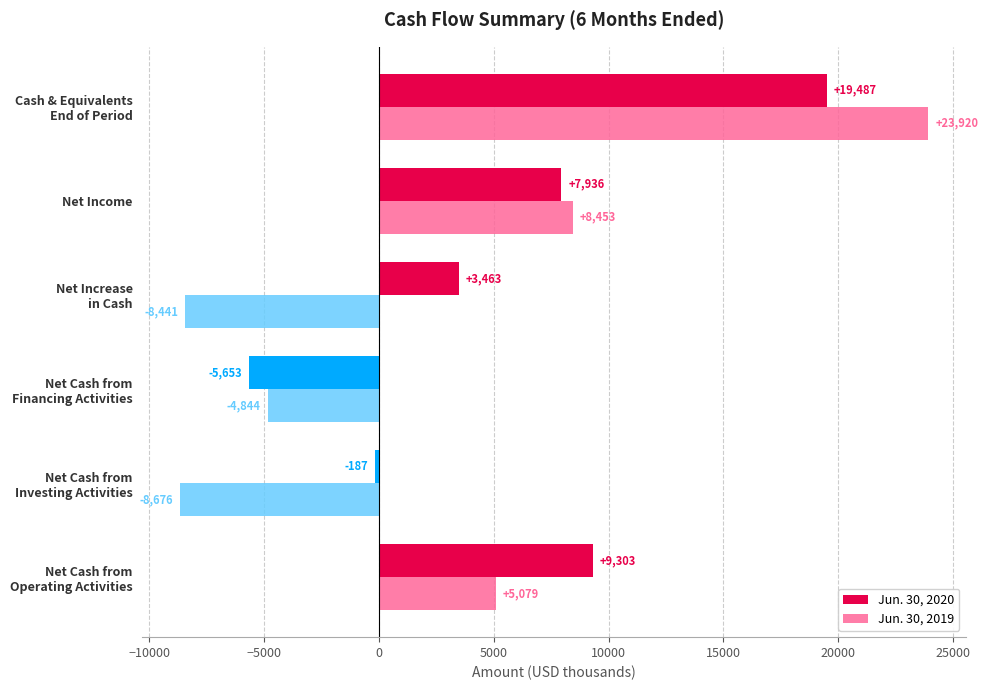

What is the maximum value shown in the chart?

23920